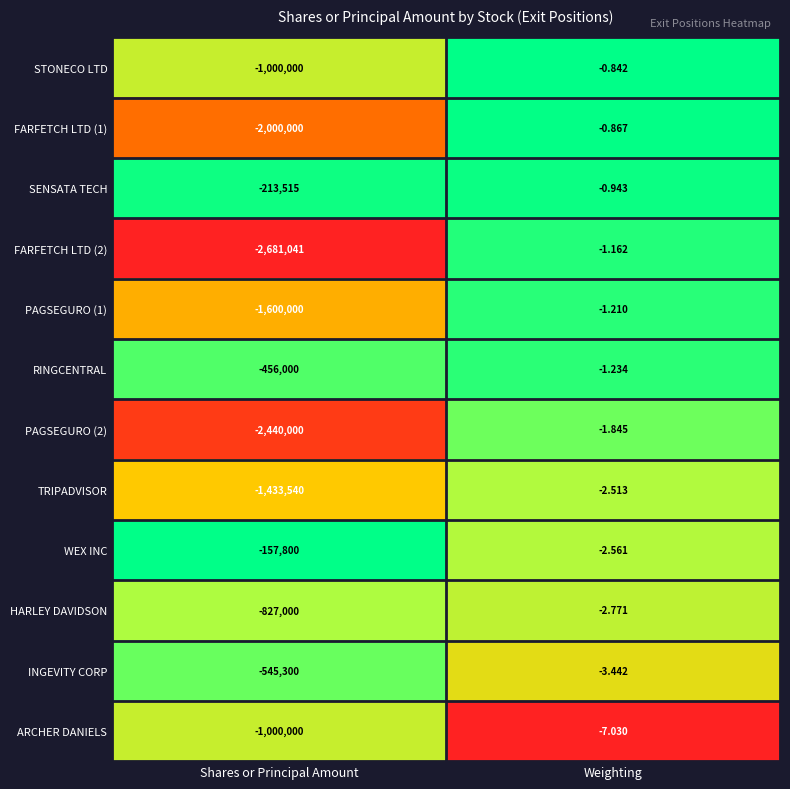

Which category has the highest value across all series?

Weighting